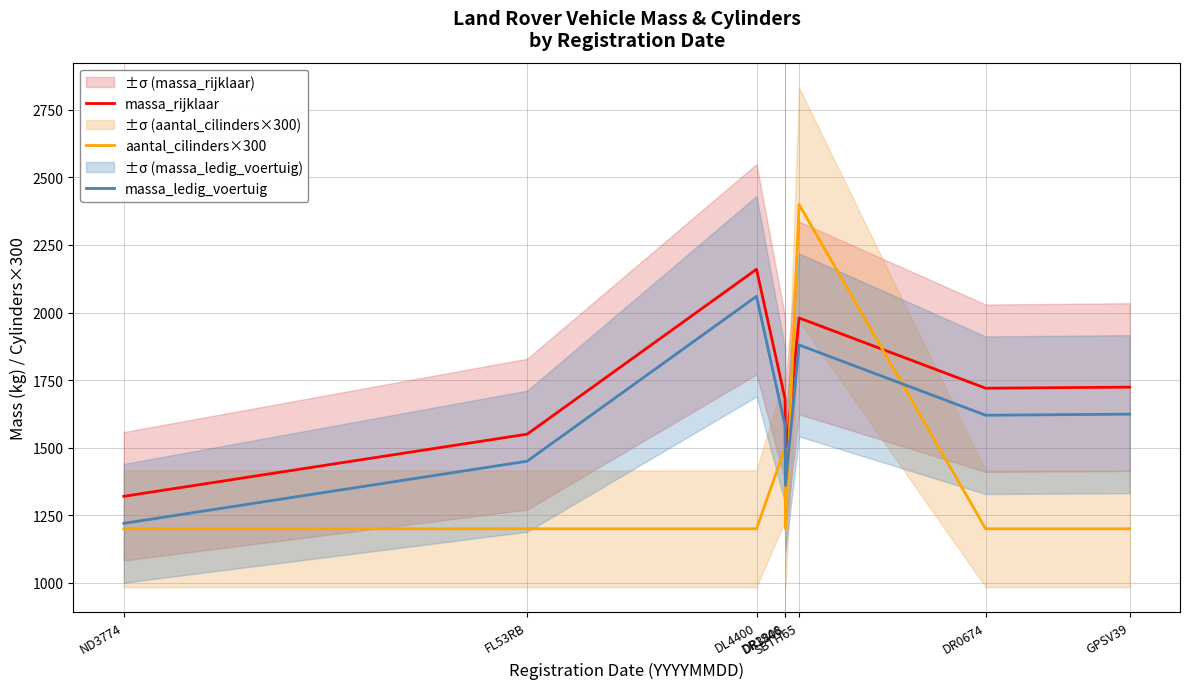

True or false: massa_rijklaar has a value of 1460 at DR3808.

True